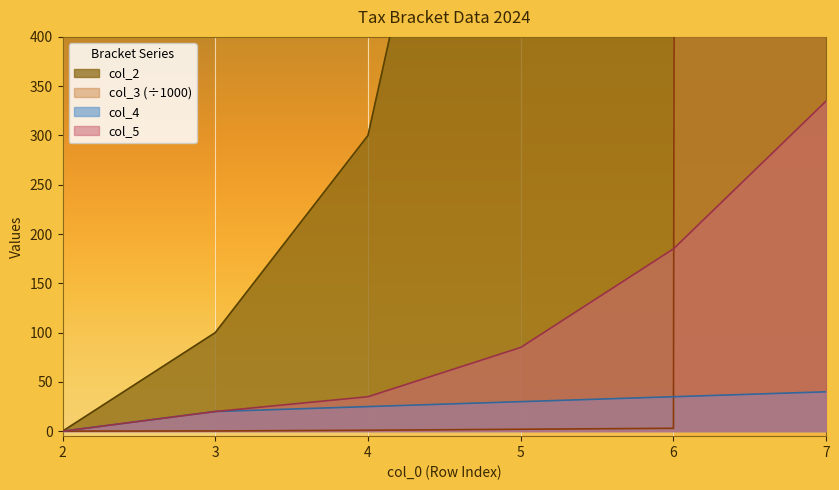

What is the value of the col_2 point at the 3rd from the left?

300.0